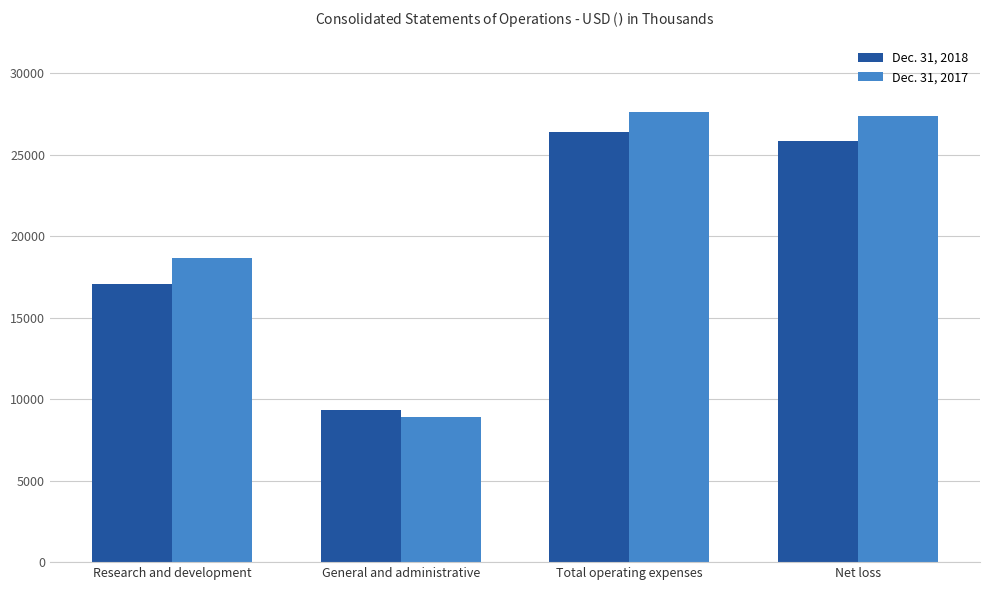

Reading left to right, what are all the values shown in this chart?

Dec. 31, 2018: 17042	9329	26371	25870
Dec. 31, 2017: 18682	8912	27594	27364